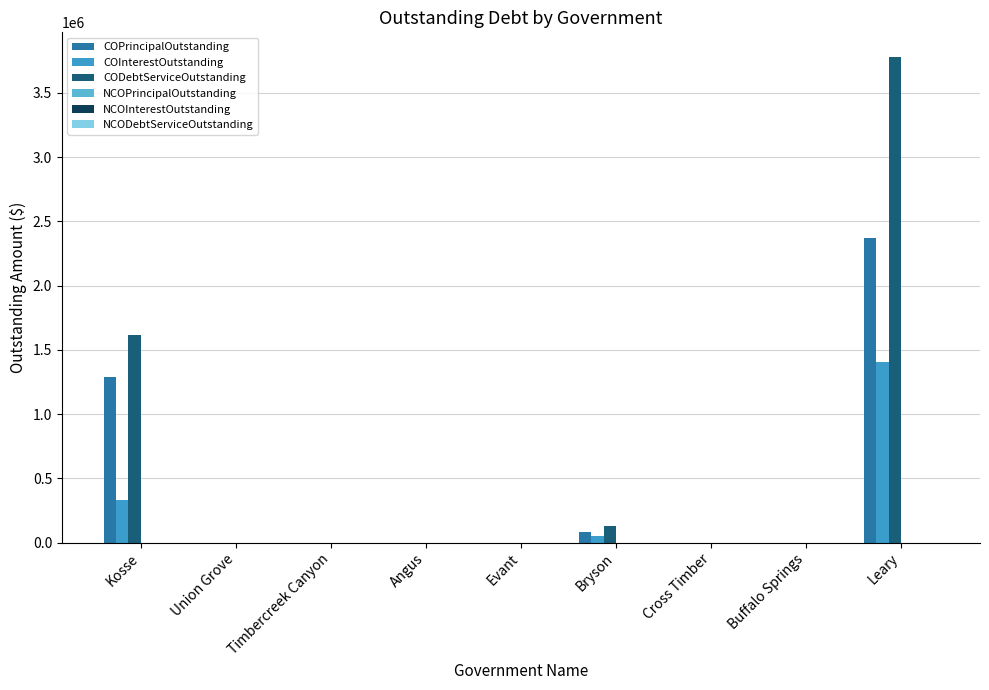

How many categories are shown in the chart?

9